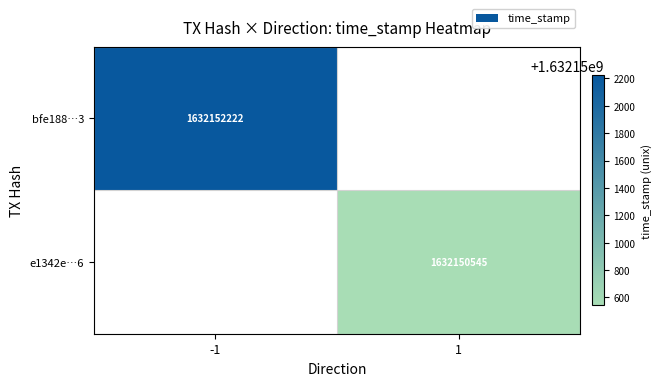

Is it true that e1342e…6 equals 1632150545 at 1?

True